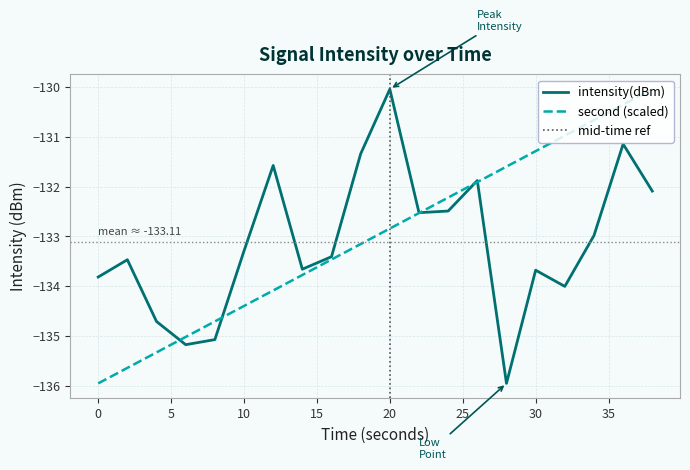

What is the minimum value for intensity(dBm)?

-136.0